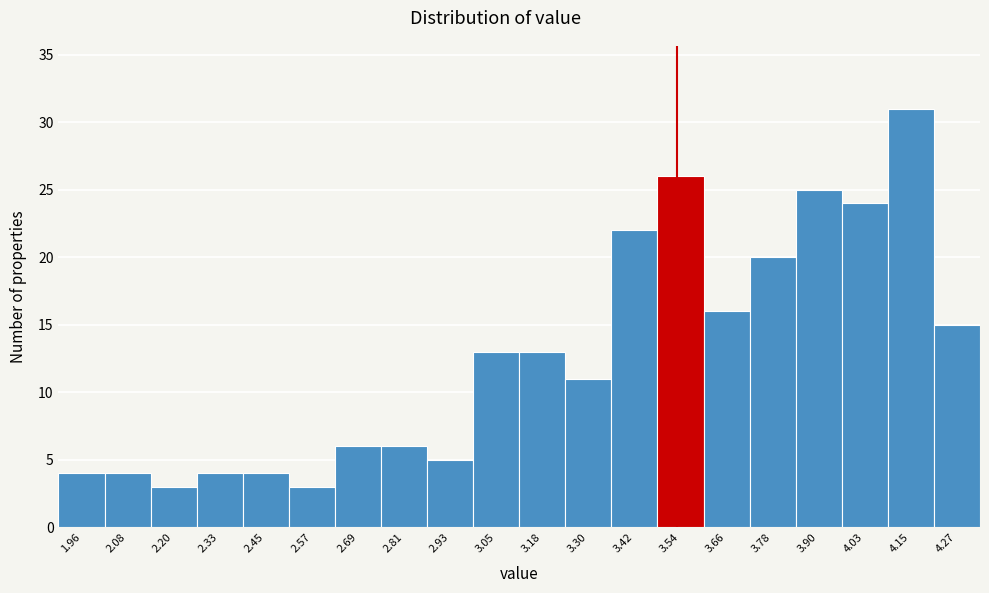

How tall is the bar that spans 3.12 to 3.24 on the x-axis? Neither the bar edges nor the heights are printed on the chart, so give them approximately, as read against the axes.

13